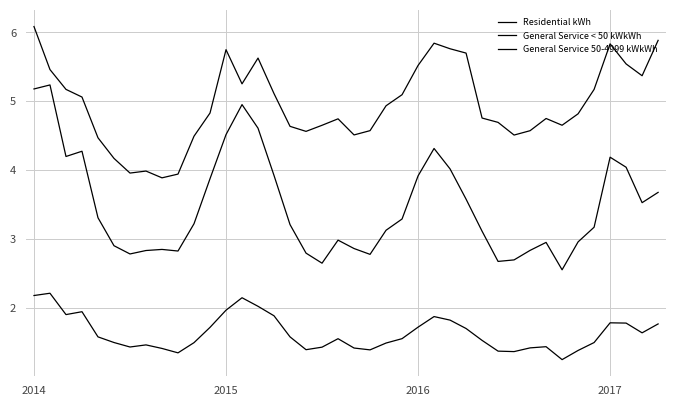

Does the chart display data point markers on the line(s)?

No